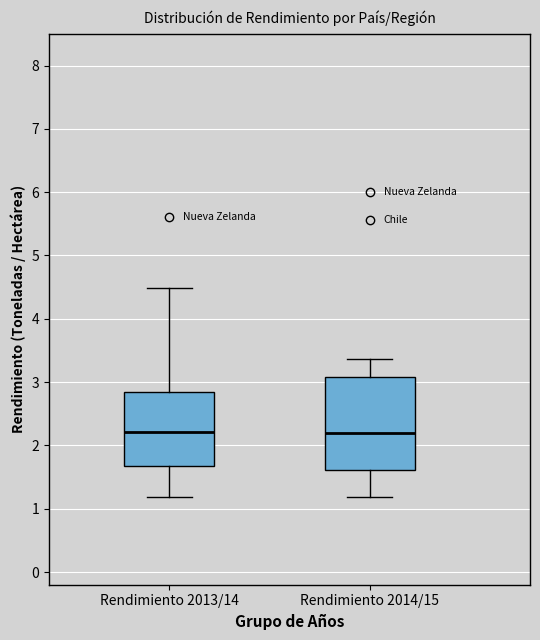

Reading left to right, read every box against the y-axis: the position of its median line, the range the box covers, and the ends of its whiskers. The values are not printed on the chart, so give them approximately, as read against the axis.

Rendimiento 2013/14: median 2.2, box 1.7 to 2.8, whiskers 1.2 to 4.5
Rendimiento 2014/15: median 2.2, box 1.6 to 3.1, whiskers 1.2 to 3.4